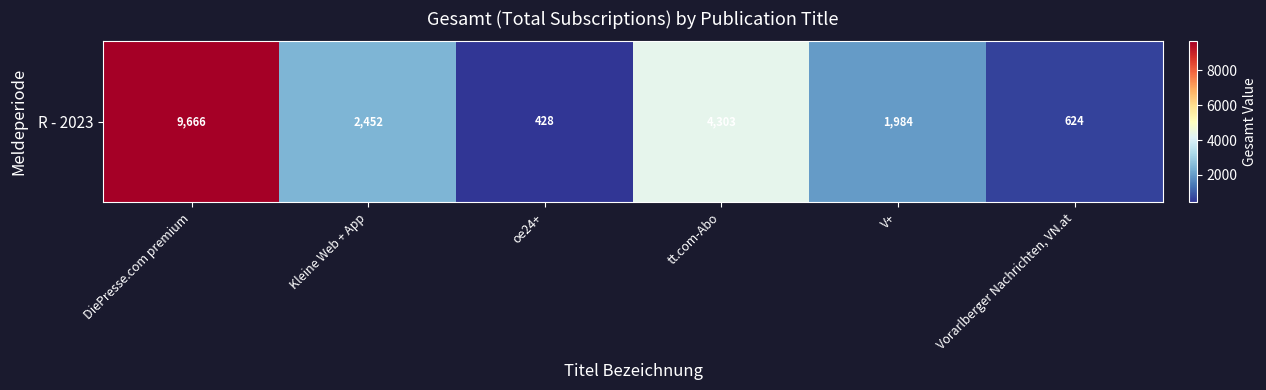

What is the difference between the second highest and second lowest values?

3679